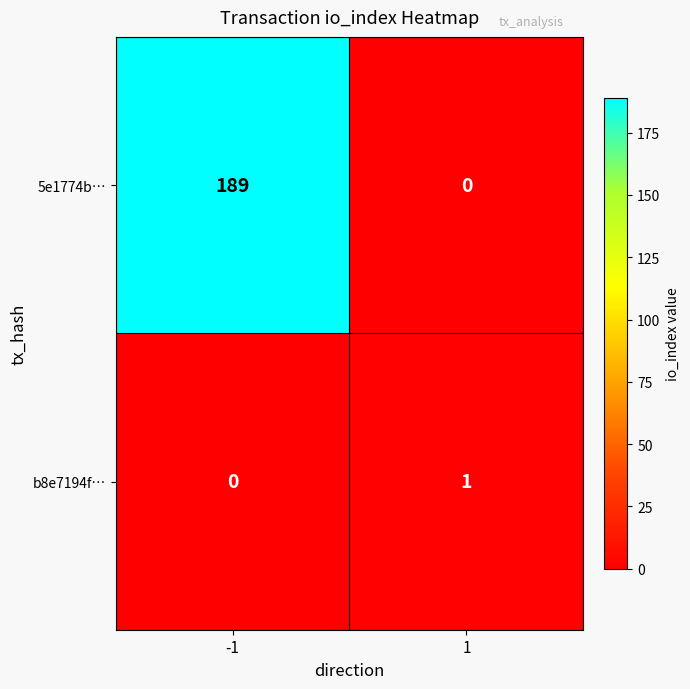

What is the difference between the highest and lowest values at -1?

189